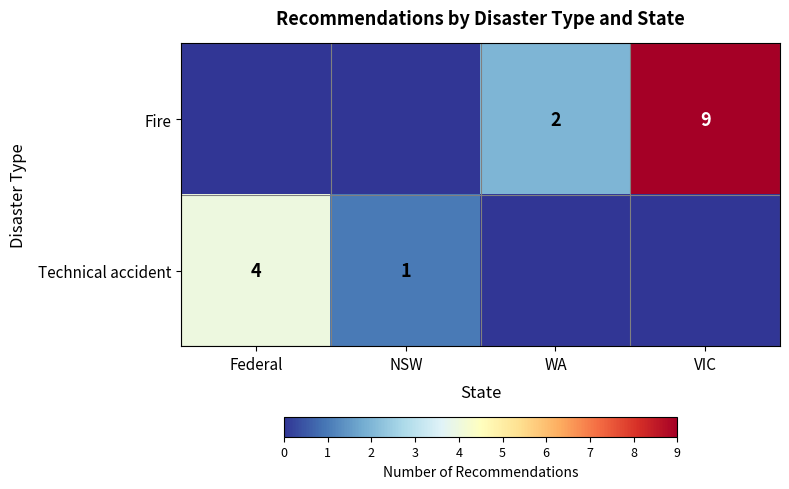

What is the sum of the Fire values at WA and VIC?

11